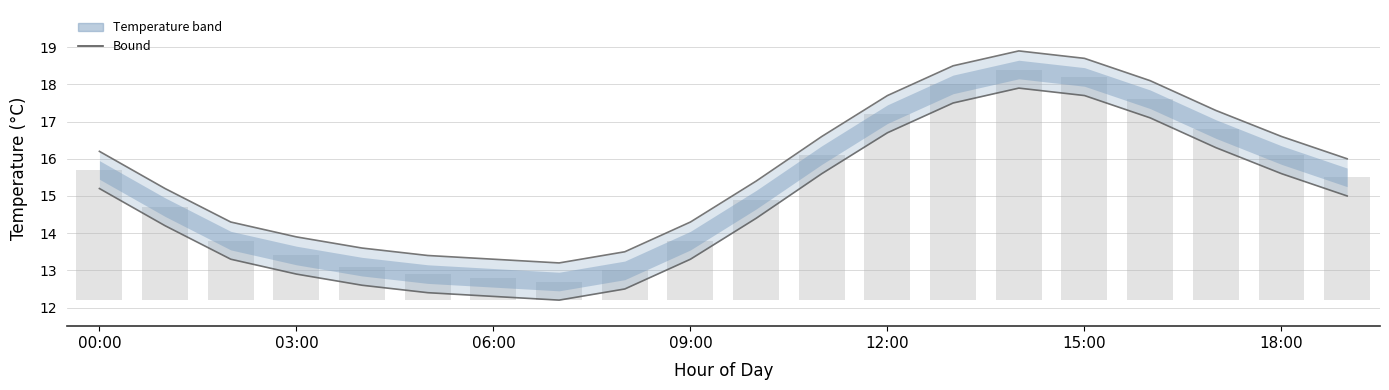

What is the total value across all series at 12:00?

34.4